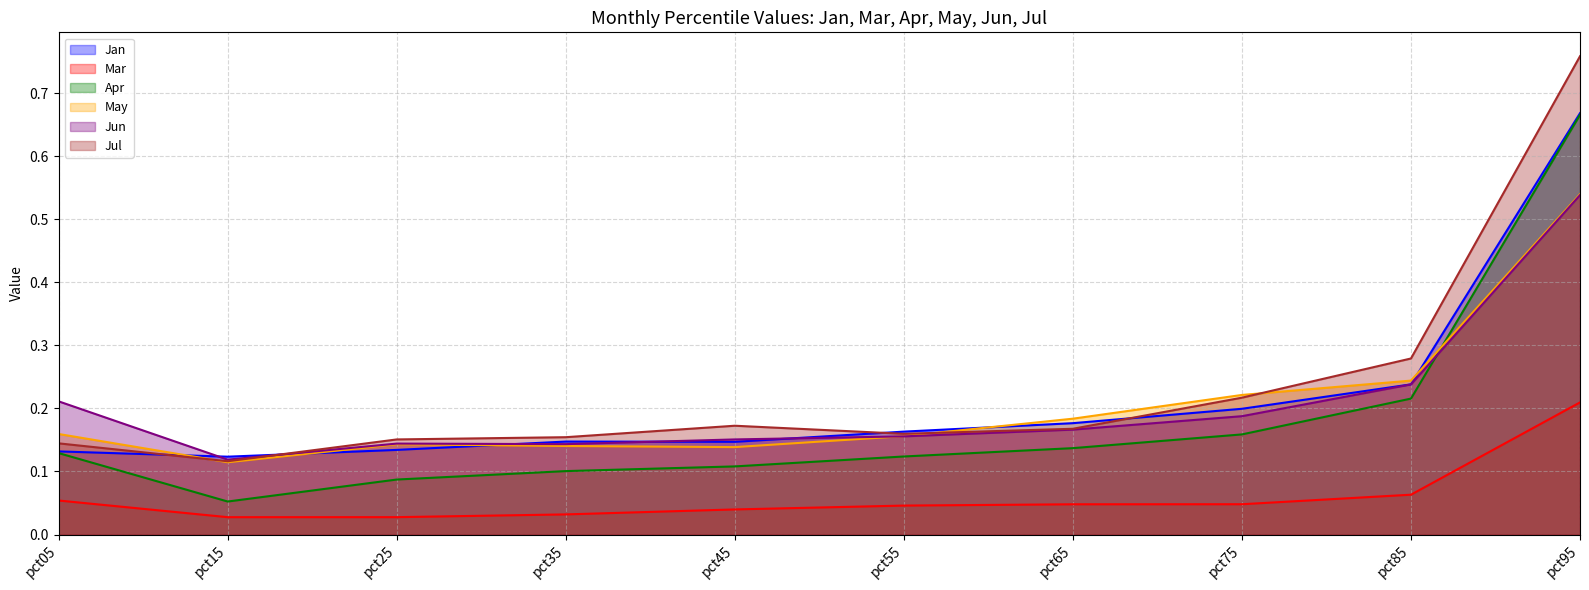

How many intersections are there between Jan and May?

5